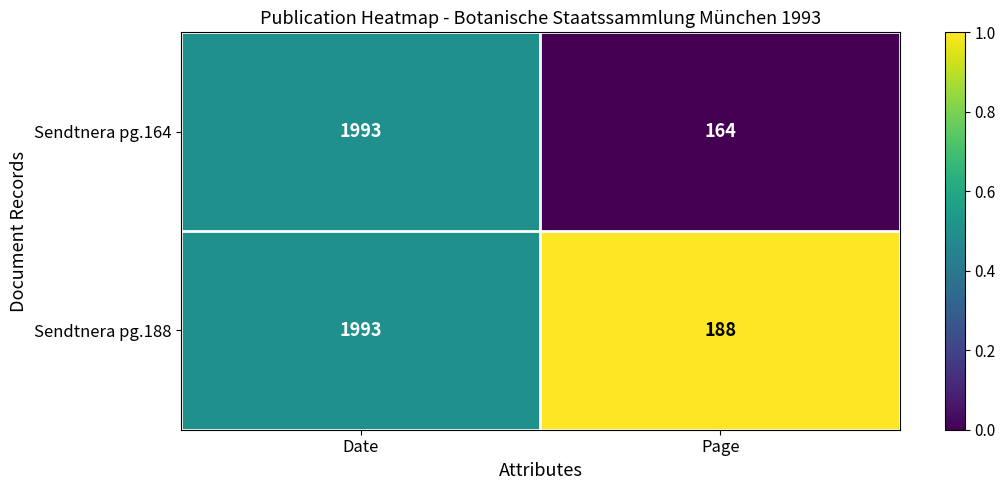

Which series has the largest total across all categories?

Sendtnera pg.188